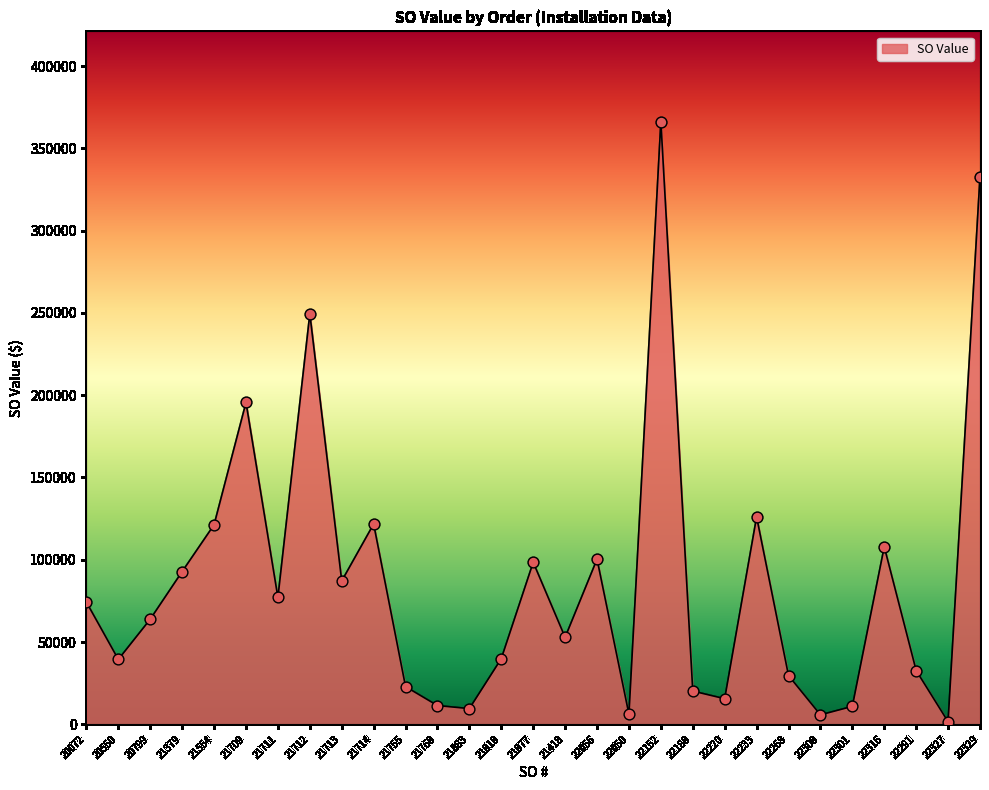

Between 20072 and 21755, which is larger?

20072